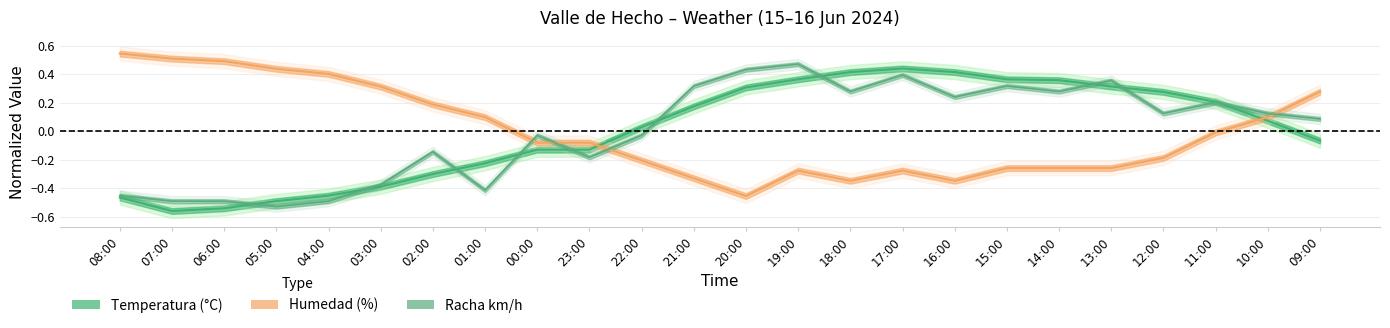

Reading left to right, what are all the values shown in this chart?

Temperatura: -0.5	-0.6	-0.5	-0.5	-0.5	-0.4	-0.3	-0.2	-0.1	-0.1	0.0	0.2	0.3	0.4	0.4	0.4	0.4	0.4	0.4	0.3	0.3	0.2	0.1	-0.1
Racha: -0.5	-0.5	-0.5	-0.5	-0.5	-0.4	-0.1	-0.4	-0.0	-0.2	-0.0	0.3	0.4	0.5	0.3	0.4	0.2	0.3	0.3	0.4	0.1	0.2	0.1	0.1
Humedad: 0.5	0.5	0.5	0.4	0.4	0.3	0.2	0.1	-0.1	-0.1	-0.2	-0.3	-0.5	-0.3	-0.3	-0.3	-0.3	-0.3	-0.3	-0.3	-0.2	-0.0	0.1	0.3